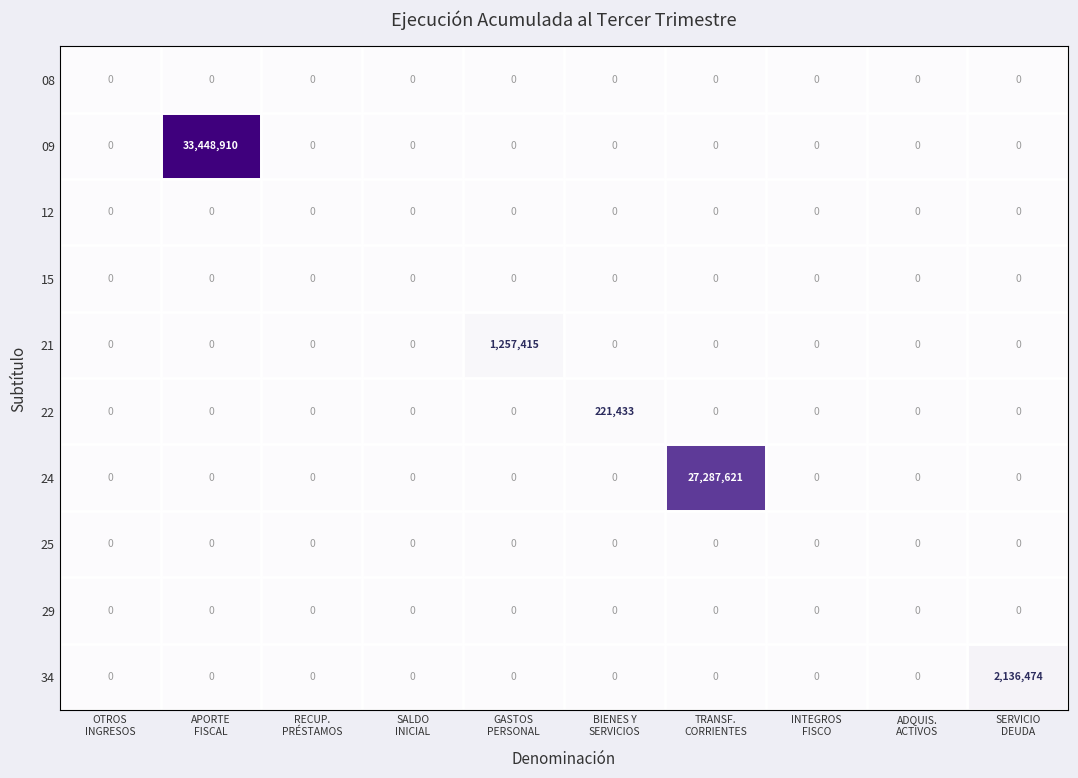

What is the maximum value for 22?

221433